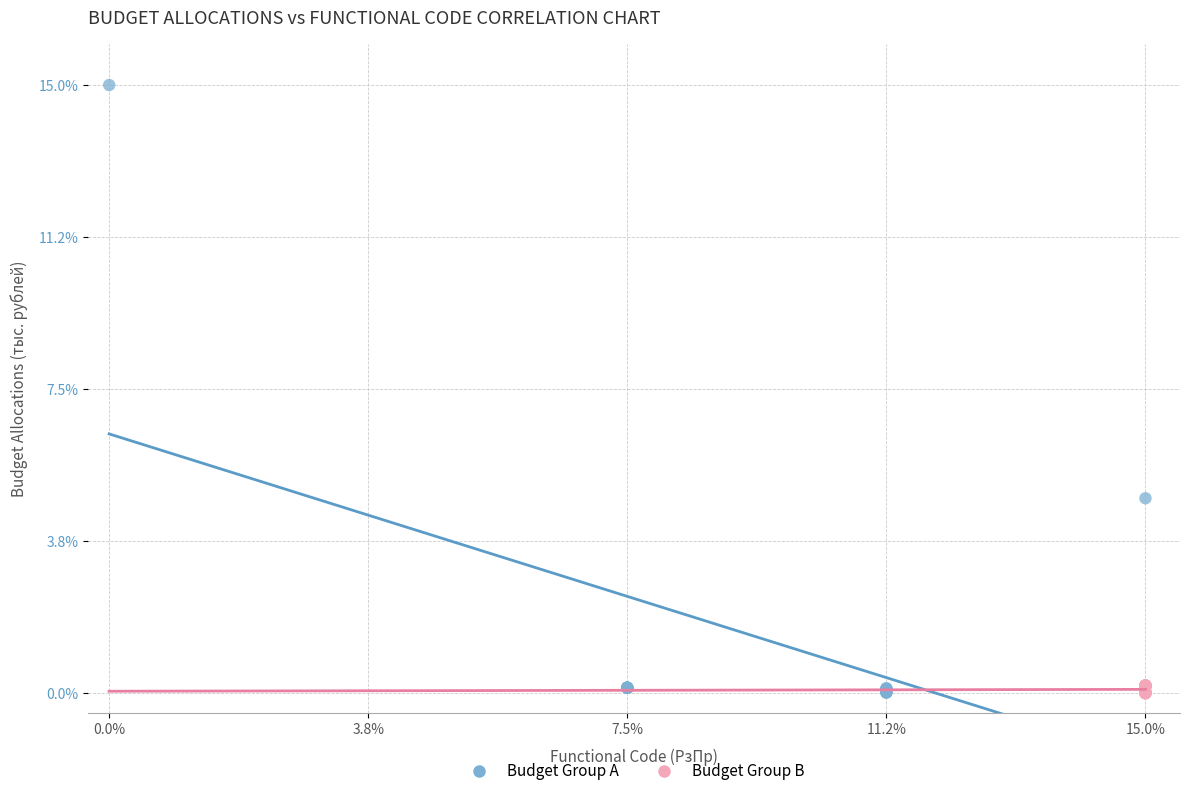

Which series has the widest spread of Y values?

Budget Group A